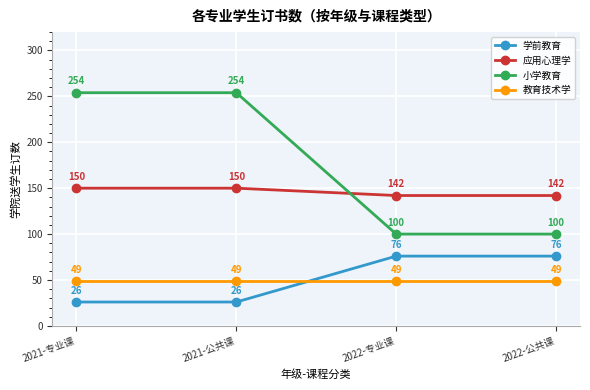

Is it true that 学前教育 equals 45 at 2021-公共课?

False